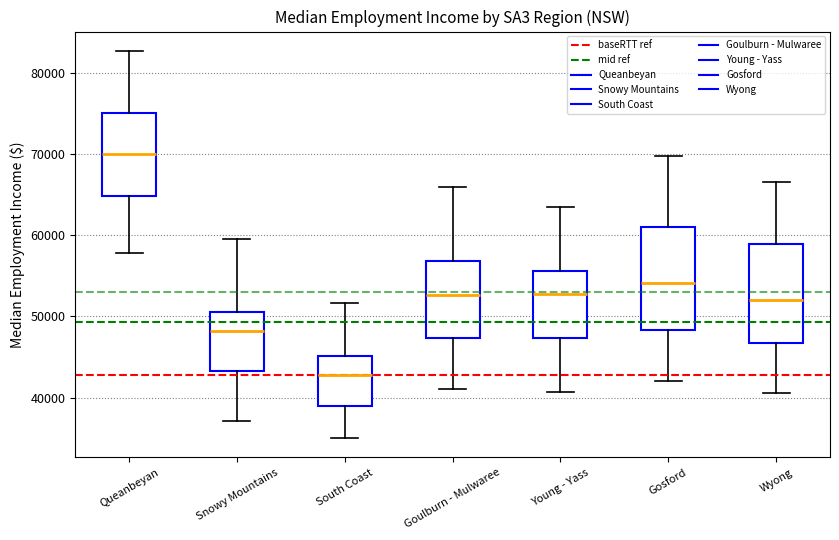

Which box's median line is the highest?

Queanbeyan